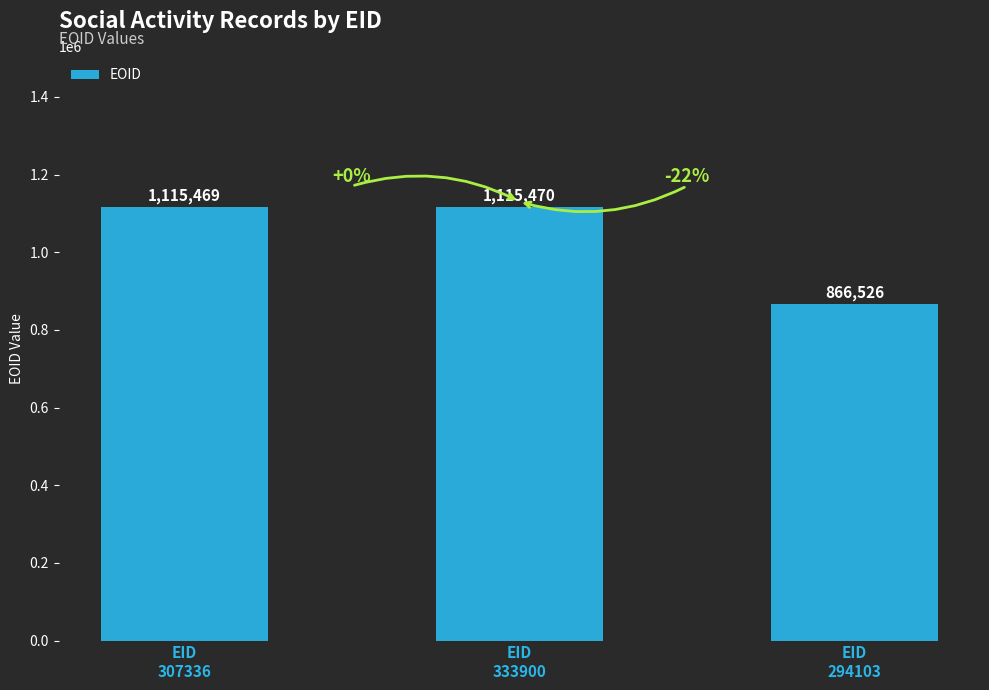

What is the approximate value at EID
294103?

866526